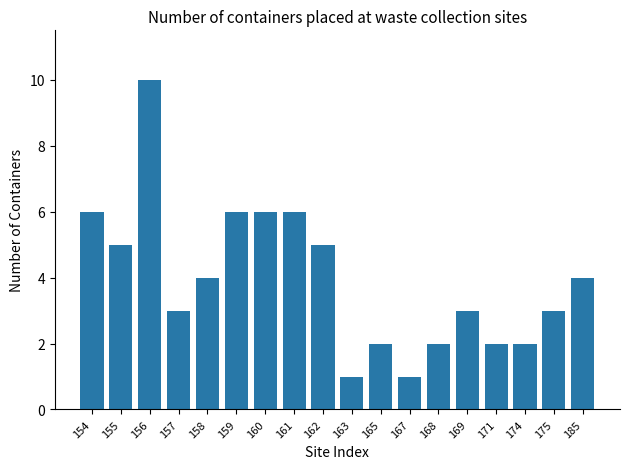

What is the sum of the values at 171 and 167?

3